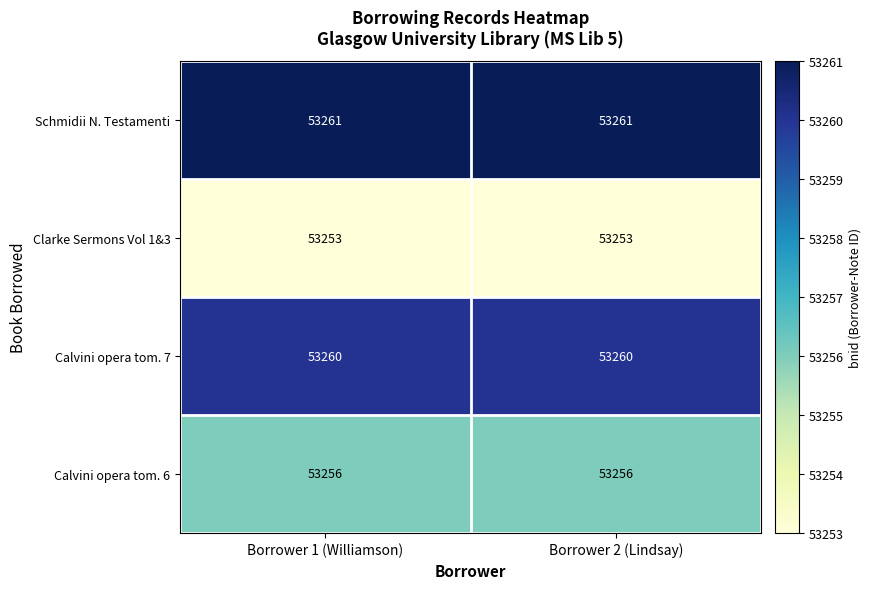

What is the minimum value shown in the chart?

53253